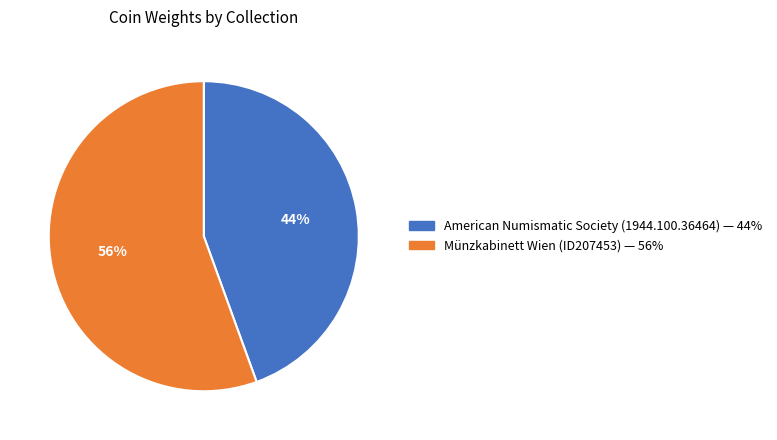

Which category has the smallest portion of the pie?

American Numismatic Society (1944.100.36464)